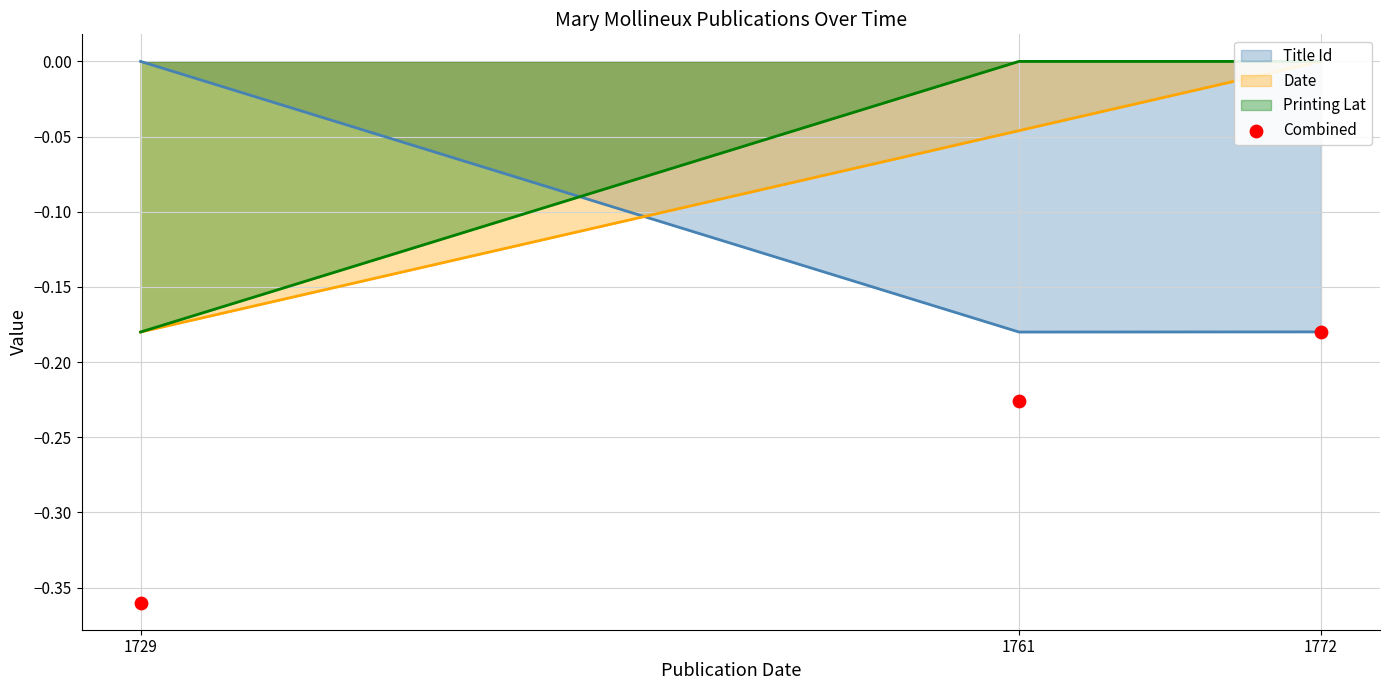

Which has a higher value, 1729 or 1761?

1761